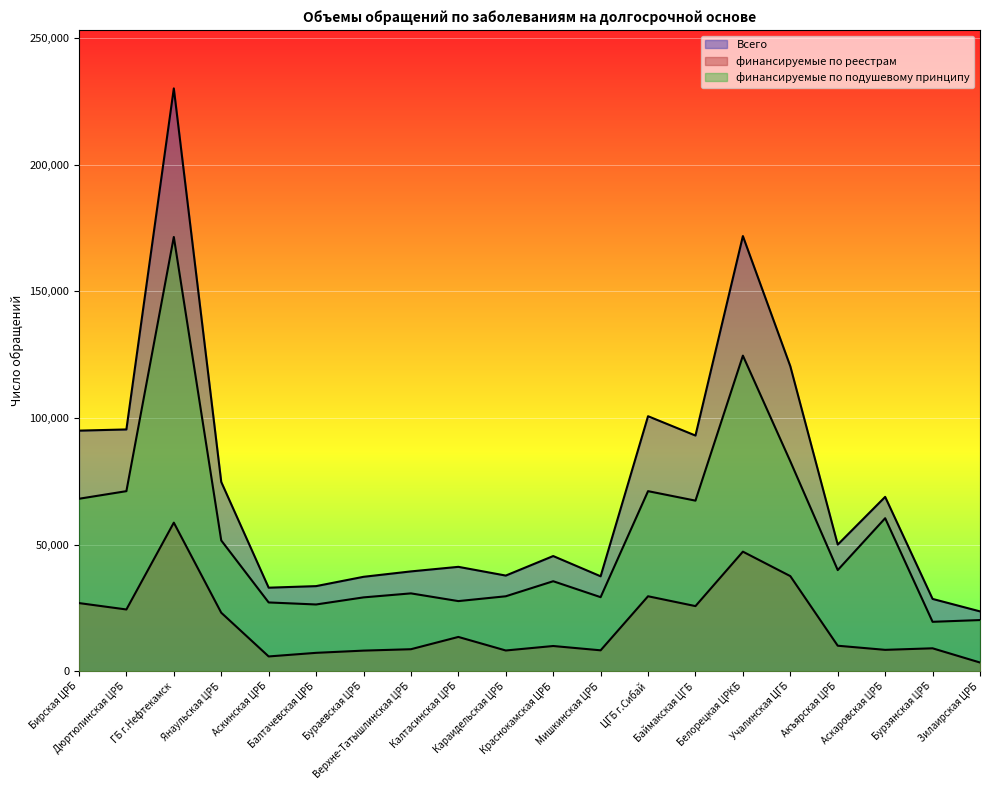

True or false: финансируемые по подушевому принципу has a value of 39915 at Акъярская ЦРБ.

True